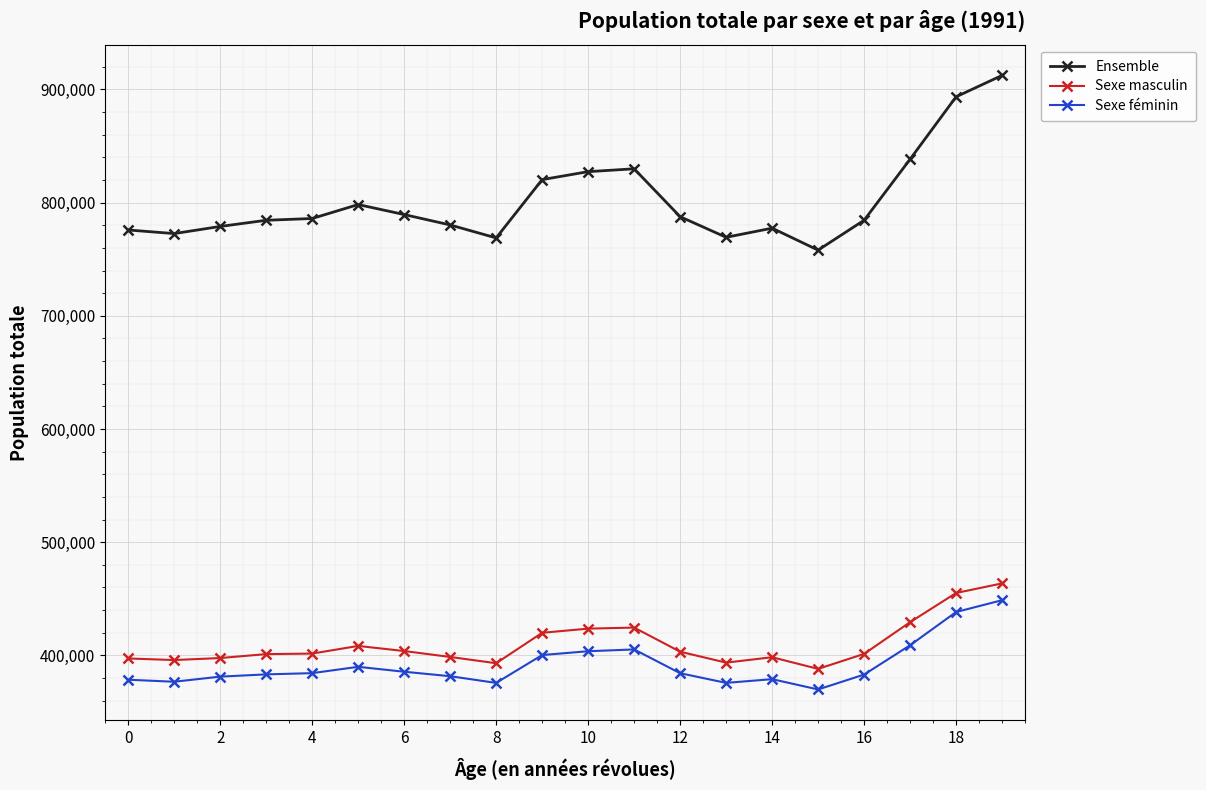

What is the sum of all Sexe masculin values?

8198628